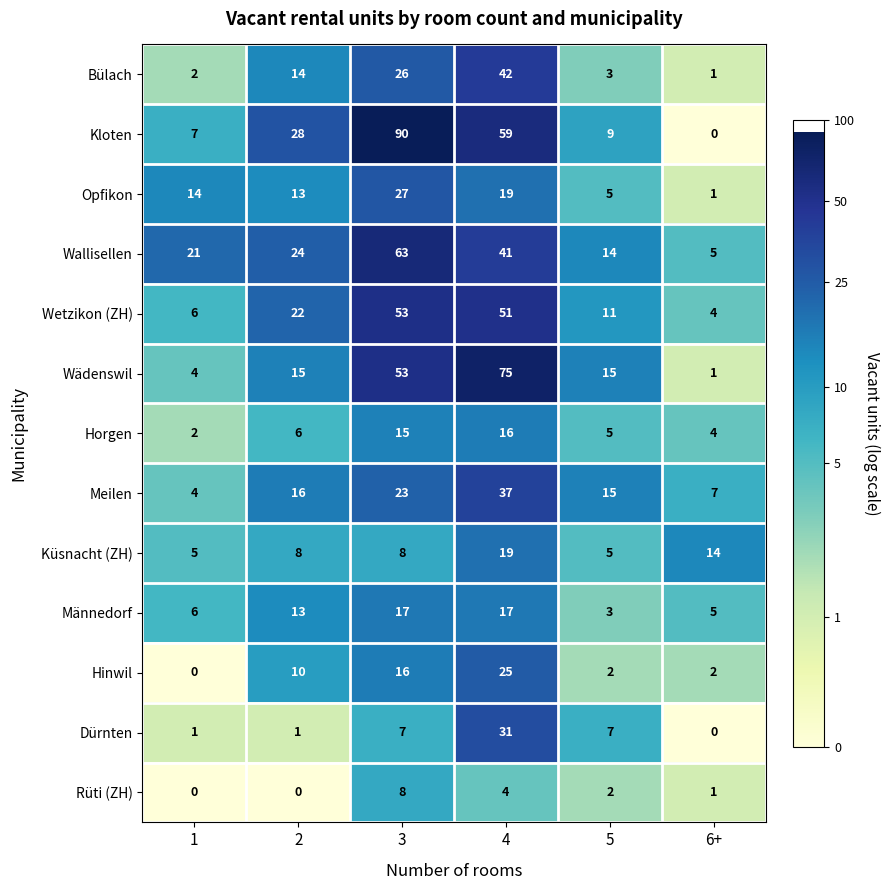

At which category is the sum across all series the highest?

4